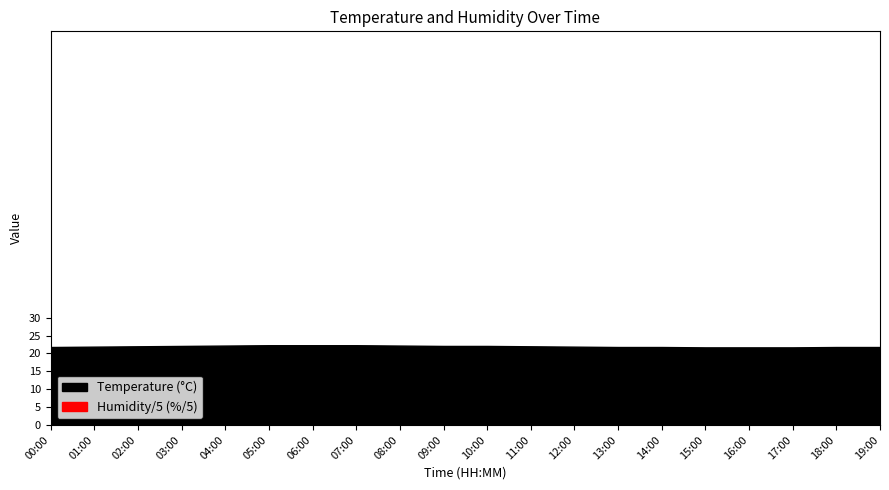

At which label does humidity reach its peak?

00:00